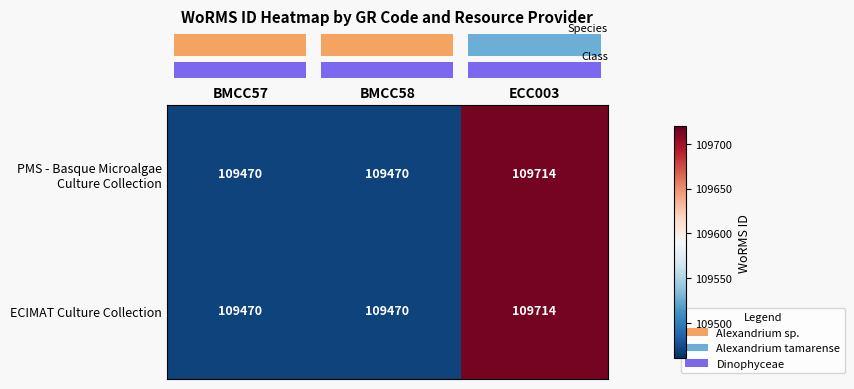

At which category is the sum across all series the highest?

ECC003